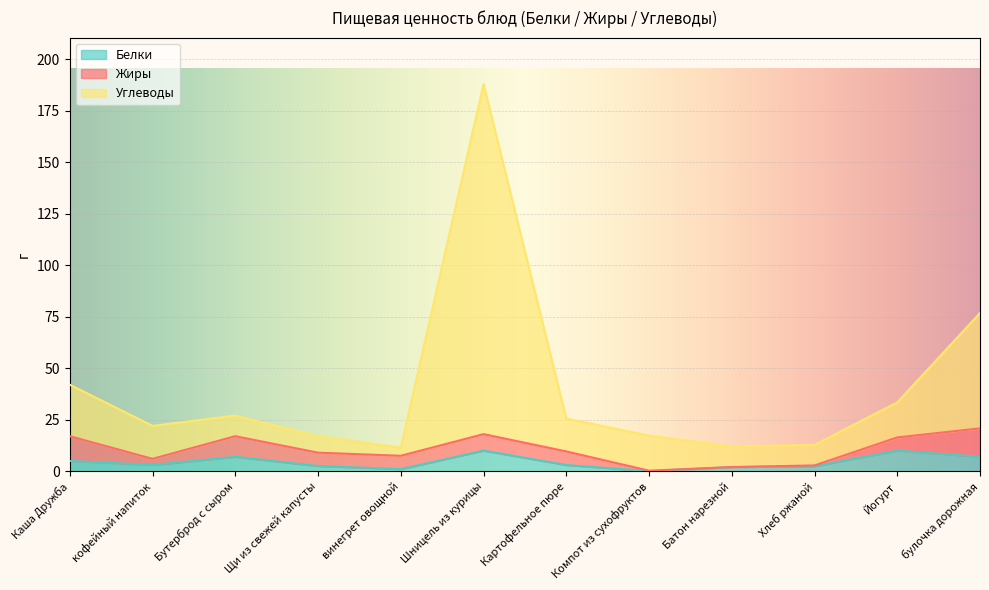

At how many categories does at least one series exceed 46?

2